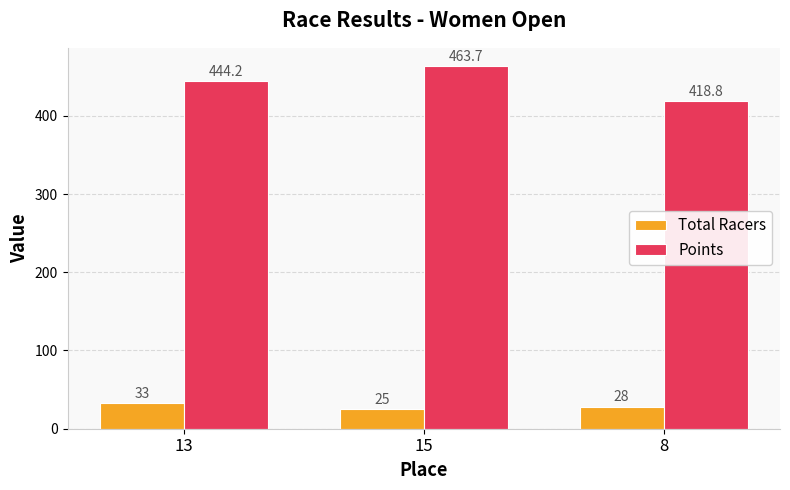

What is the difference between the highest and lowest values at 15?

438.7